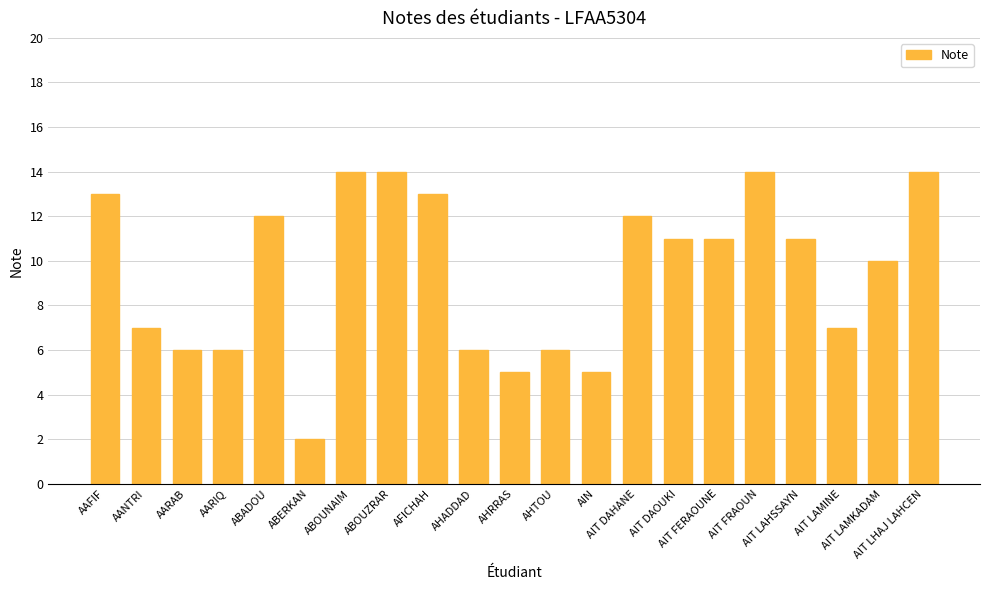

What is the sum of all values?

199